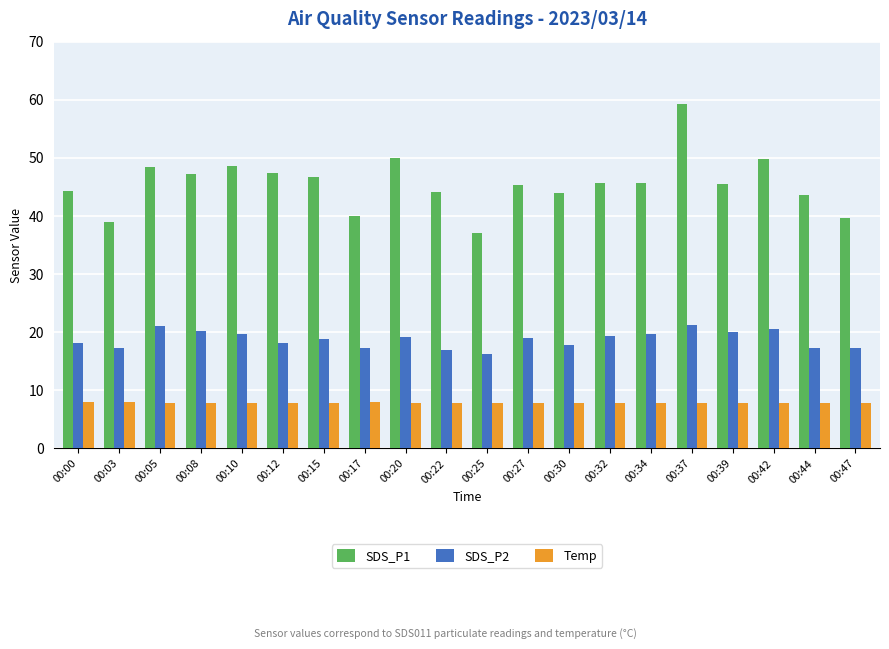

The value of SDS_P2 at 00:44 is 30.1. True or false?

False